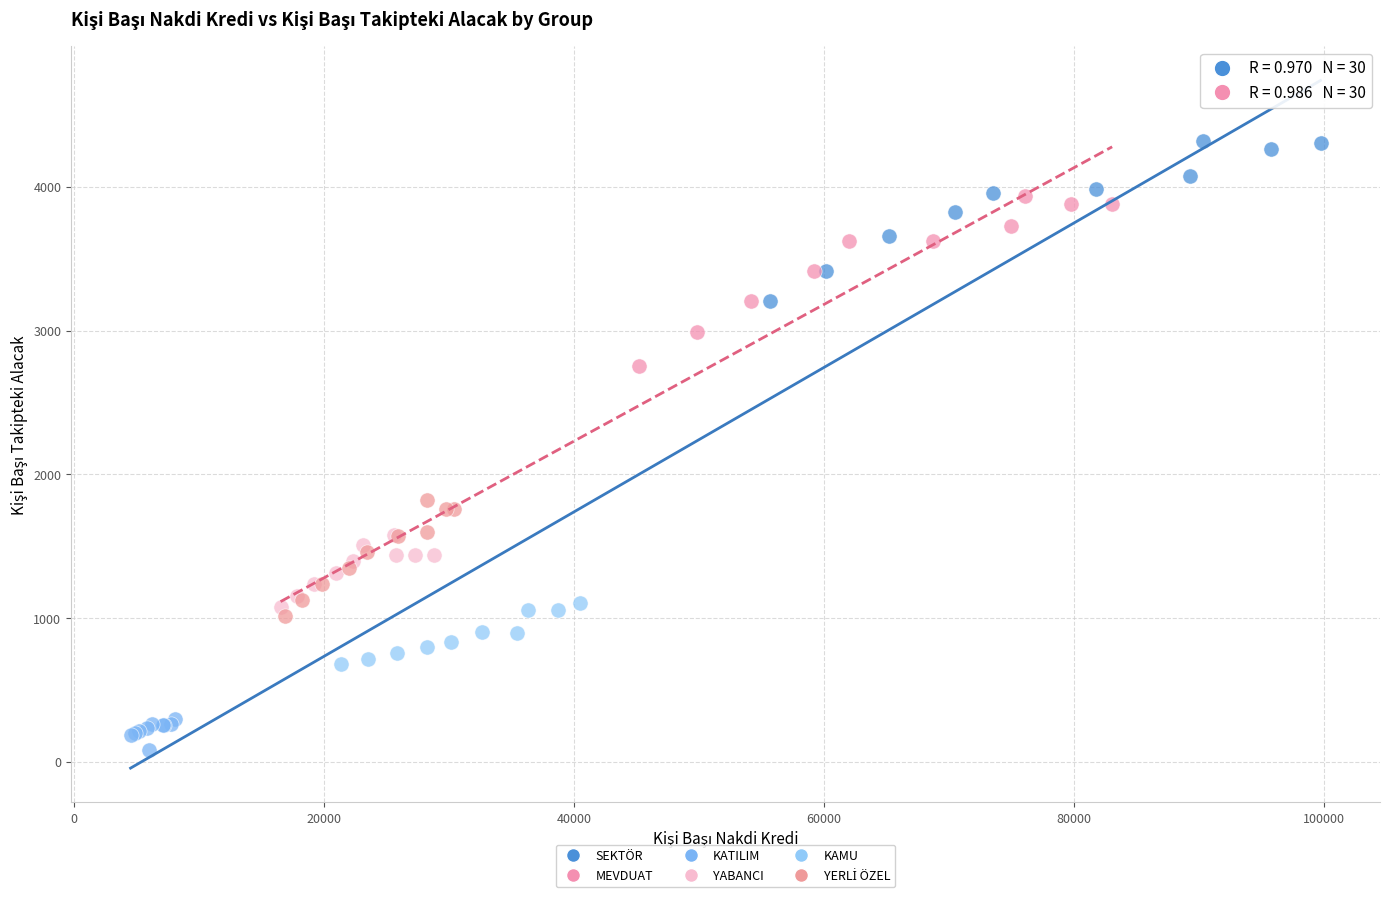

Which series has the largest Y range (max minus min)?

MEVDUAT